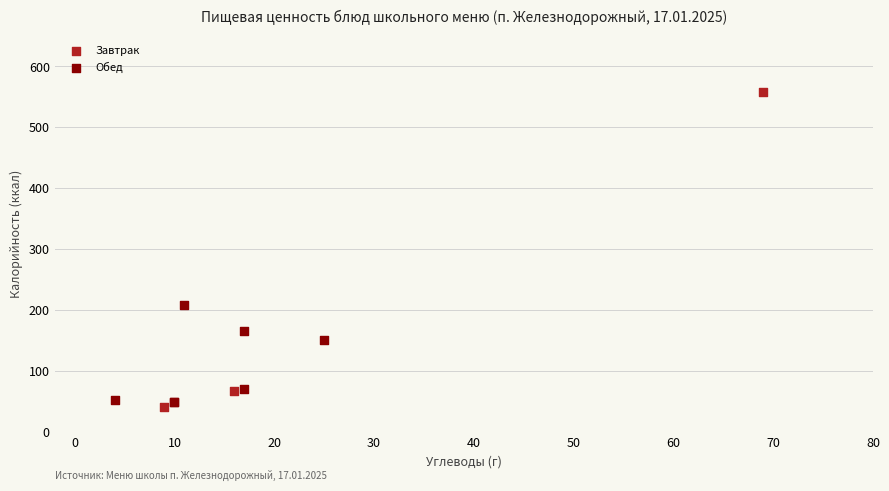

Which series reaches the minimum Y coordinate?

Завтрак